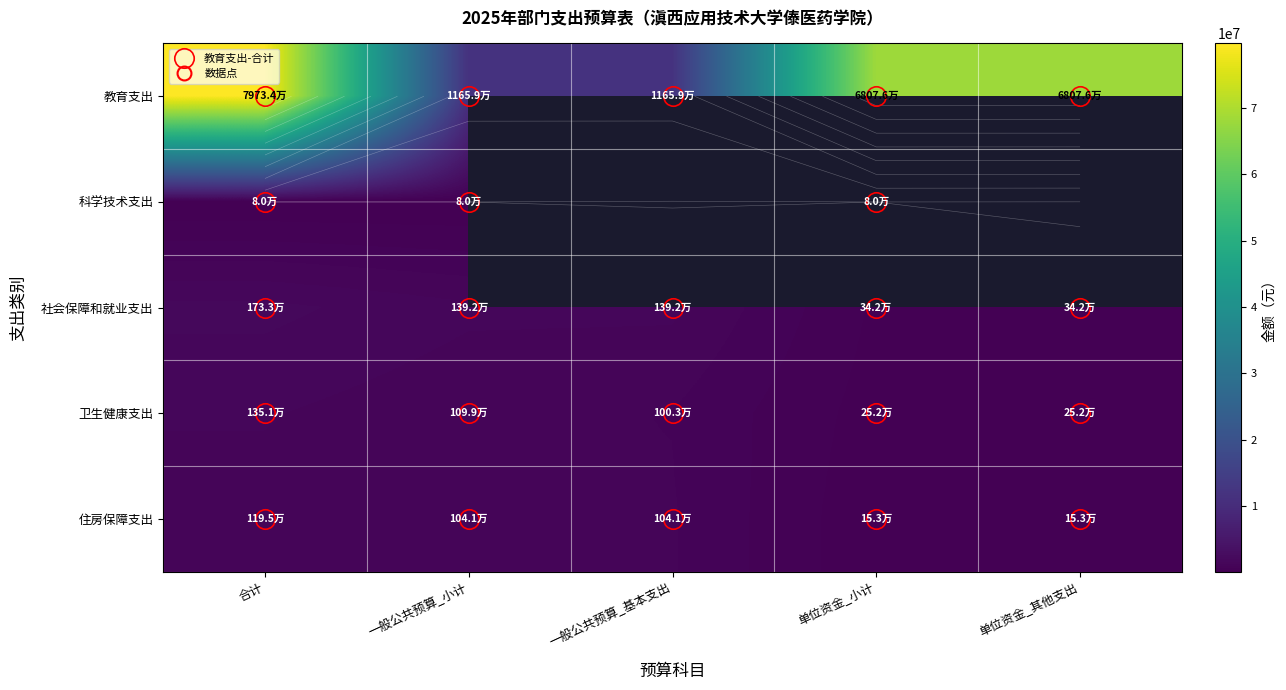

Which label corresponds to the largest value in the chart?

合计